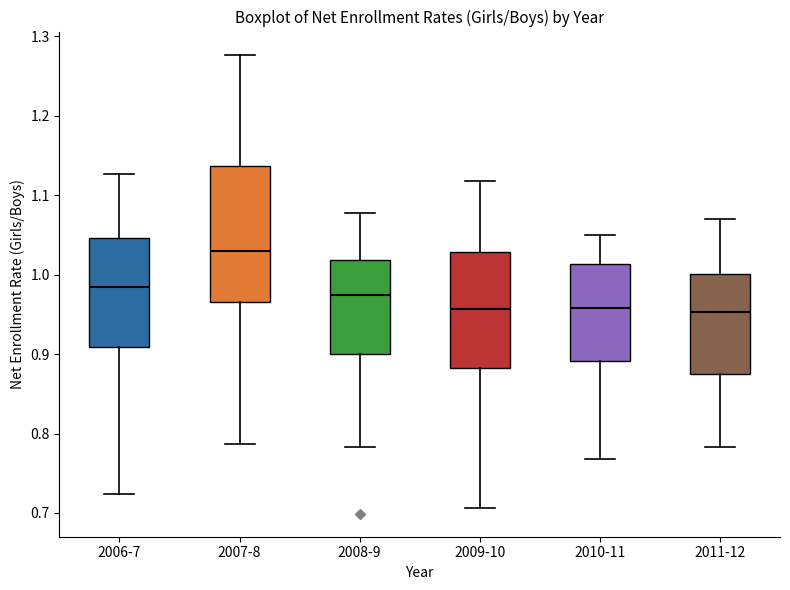

Reading left to right, read every box against the y-axis: the position of its median line, the range the box covers, and the ends of its whiskers. The values are not printed on the chart, so give them approximately, as read against the axis.

2006-7: median 0.99, box 0.91 to 1.05, whiskers 0.72 to 1.13
2007-8: median 1.03, box 0.97 to 1.14, whiskers 0.79 to 1.28
2008-9: median 0.97, box 0.90 to 1.02, whiskers 0.78 to 1.08
2009-10: median 0.96, box 0.88 to 1.03, whiskers 0.71 to 1.12
2010-11: median 0.96, box 0.89 to 1.01, whiskers 0.77 to 1.05
2011-12: median 0.95, box 0.88 to 1.00, whiskers 0.78 to 1.07